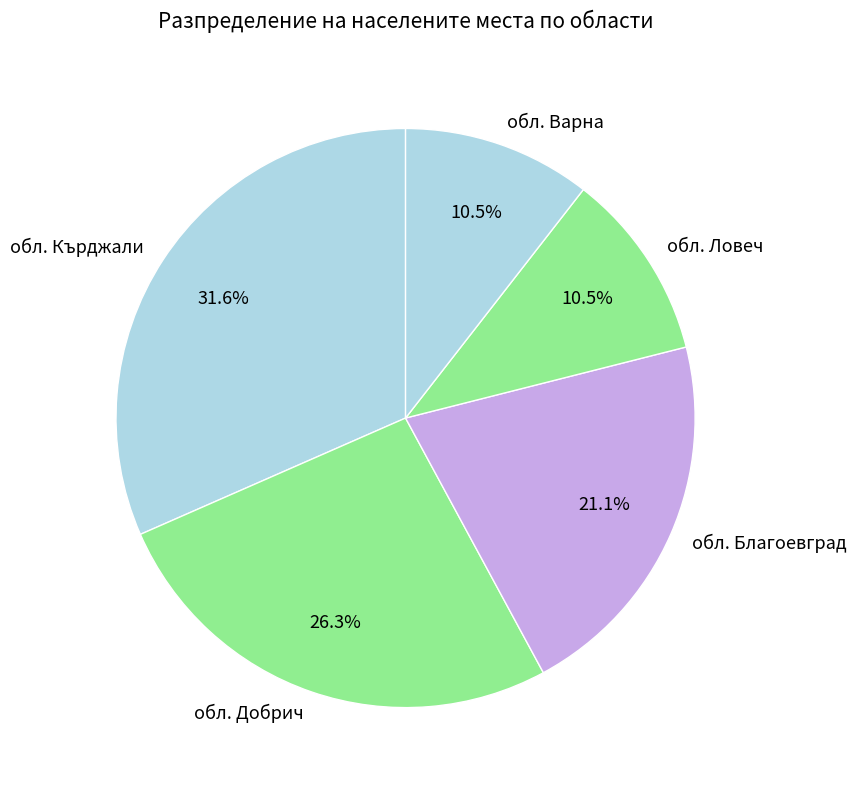

What is the largest slice in the pie chart?

обл. Кърджали